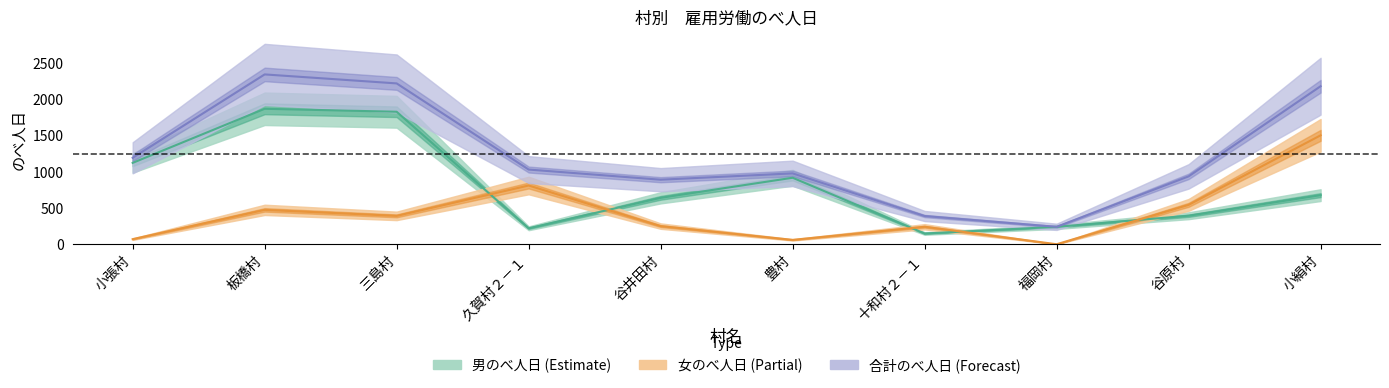

Which series has the largest total across all categories?

合計_のべ人日